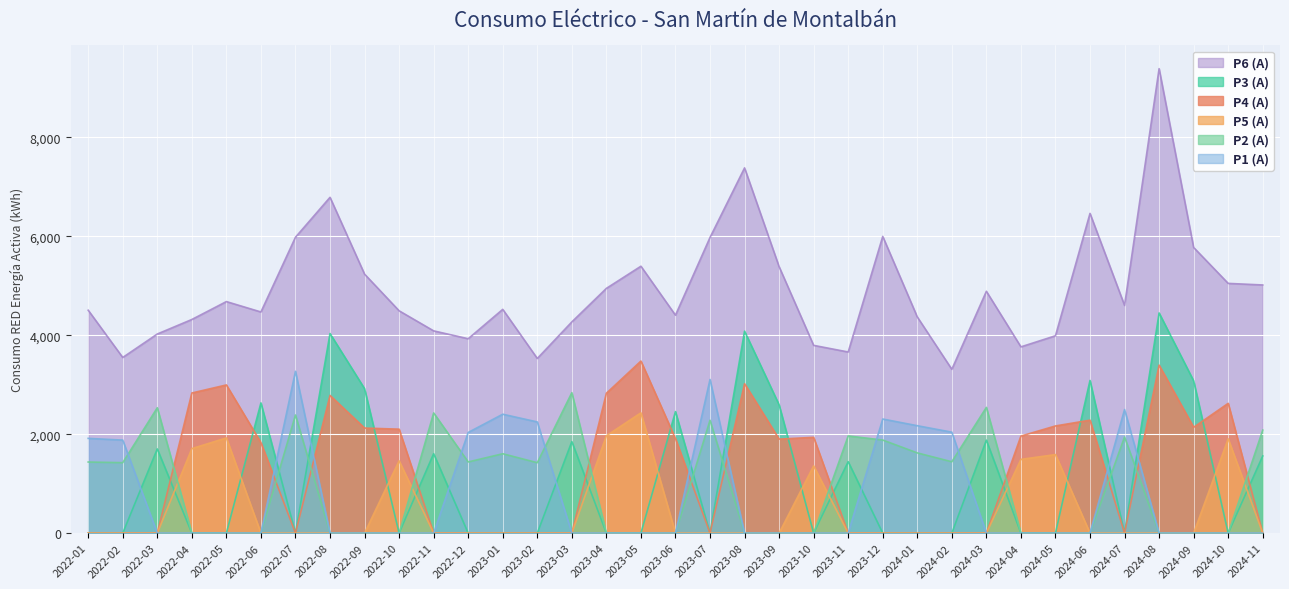

Reading right to left, transcribe all the data shown in this chart.

P1 (A): 0.0	0.0	0.0	0.0	2499.0	0.0	0.0	0.0	0.0	2041.0	2172.0	2307.0	0.0	0.0	0.0	0.0	3107.0	0.0	0.0	0.0	0.0	2248.0	2404.0	2035.0	0.0	0.0	0.0	0.0	3272.0	0.0	0.0	0.0	0.0	1880.9	1915.6
P2 (A): 2083.0	0.0	0.0	0.0	1944.0	0.0	0.0	0.0	2542.0	1443.0	1622.0	1882.0	1965.0	0.0	0.0	0.0	2282.0	0.0	0.0	0.0	2840.0	1424.0	1605.0	1439.0	2430.0	0.0	0.0	0.0	2388.0	0.0	0.0	0.0	2534.6	1424.6	1437.6
P3 (A): 1560.0	0.0	3078.0	4451.0	0.0	3087.0	0.0	0.0	1880.0	0.0	0.0	0.0	1445.0	0.0	2594.0	4083.0	0.0	2457.0	0.0	0.0	1851.0	0.0	0.0	0.0	1606.0	0.0	2920.0	4035.0	0.0	2633.0	0.0	0.0	1702.3	0.0	0.0
P4 (A): 0.0	2624.0	2140.0	3396.0	0.0	2284.0	2167.0	1962.0	0.0	0.0	0.0	0.0	0.0	1937.0	1901.0	3021.0	0.0	1911.0	3479.0	2828.0	0.0	0.0	0.0	0.0	0.0	2102.0	2124.0	2784.0	0.0	1830.0	2996.0	2833.2	0.0	0.0	0.0
P5 (A): 0.0	1906.0	0.0	0.0	0.0	0.0	1588.0	1491.0	0.0	0.0	0.0	0.0	0.0	1360.0	0.0	0.0	0.0	0.0	2432.0	1968.0	0.0	0.0	0.0	0.0	0.0	1461.0	0.0	0.0	0.0	0.0	1925.0	1708.3	0.0	0.0	0.0
P6 (A): 5017.0	5049.0	5775.0	9390.0	4604.0	6464.0	3990.0	3766.0	4889.0	3312.0	4371.0	5999.0	3662.0	3796.0	5387.0	7384.0	5977.0	4406.0	5396.0	4948.0	4270.0	3531.0	4524.0	3930.0	4089.0	4495.0	5236.0	6789.0	5982.0	4471.0	4681.0	4319.1	4025.5	3551.0	4506.6